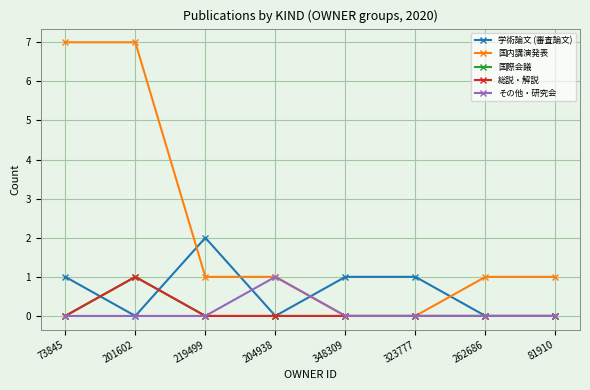

True or false: その他・研究会 has more than 1 interior local peaks.

False